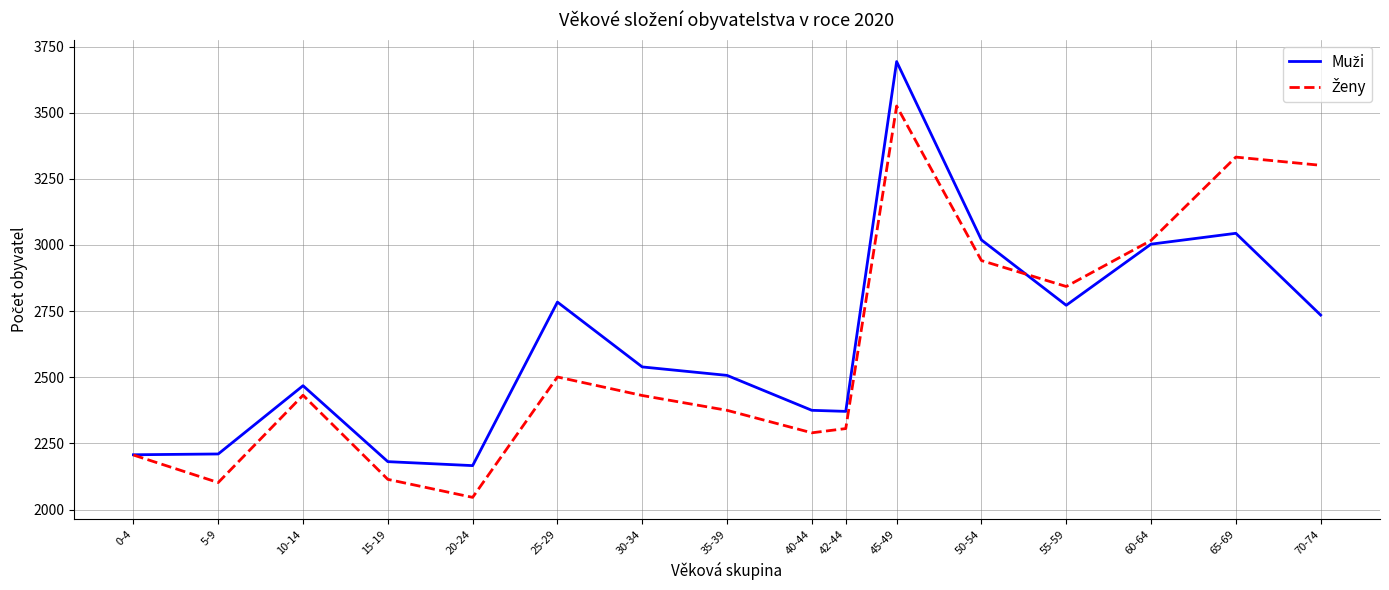

What is the spread (max minus min) of values at 55-59?

71